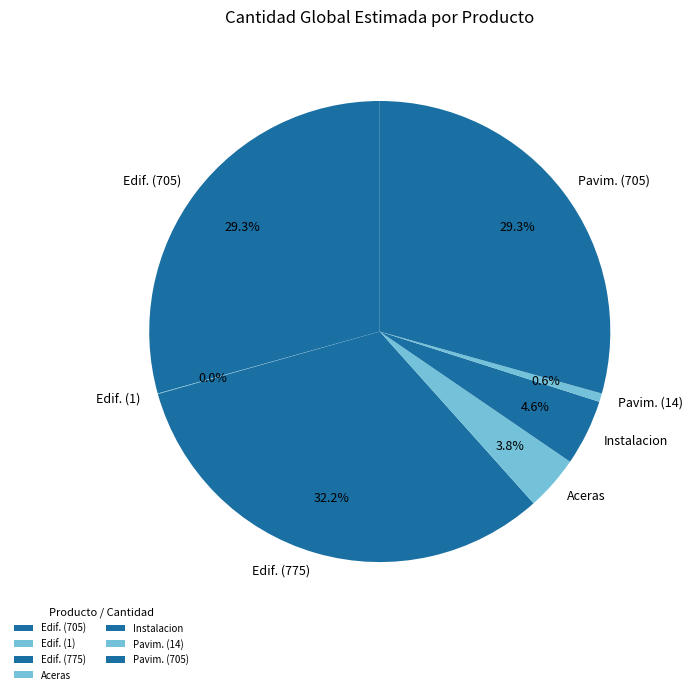

What is the largest slice in the pie chart?

Edif. (775)